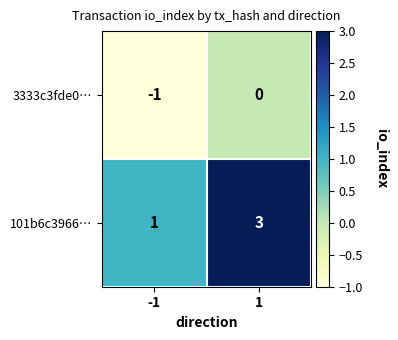

List the labels in order of 3333c3fde0… value, smallest first.

-1, 1